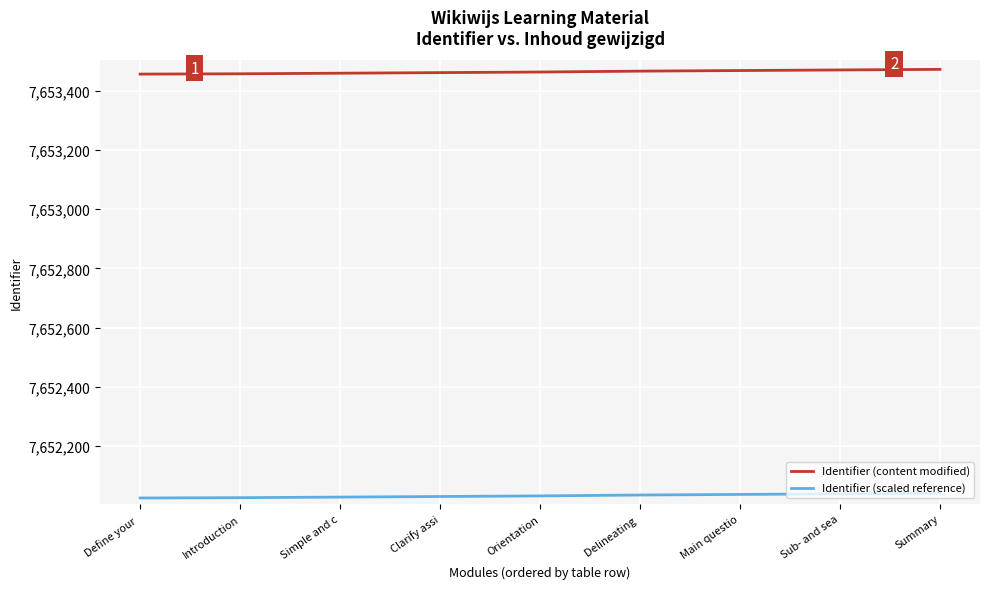

What is the spread (max minus min) of values at Sub- and sea?

1430.7